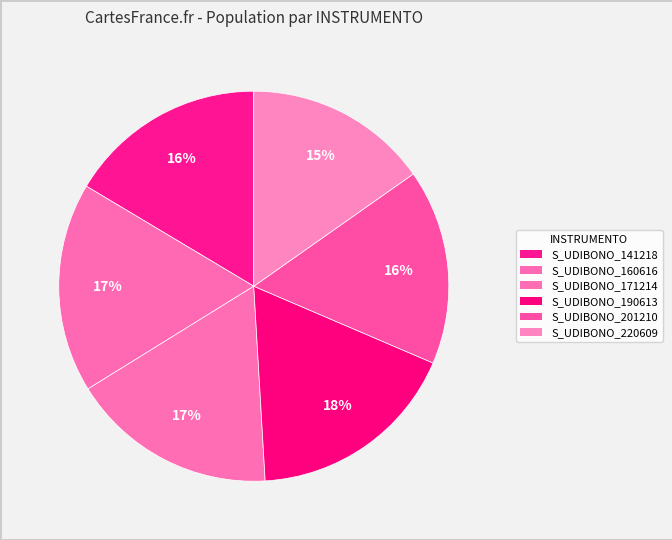

What portion of the pie excludes S_UDIBONO_190613?

82.4%